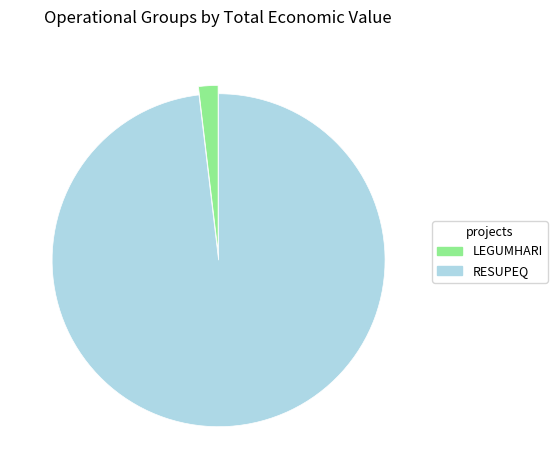

Does any single category account for the majority?

Yes